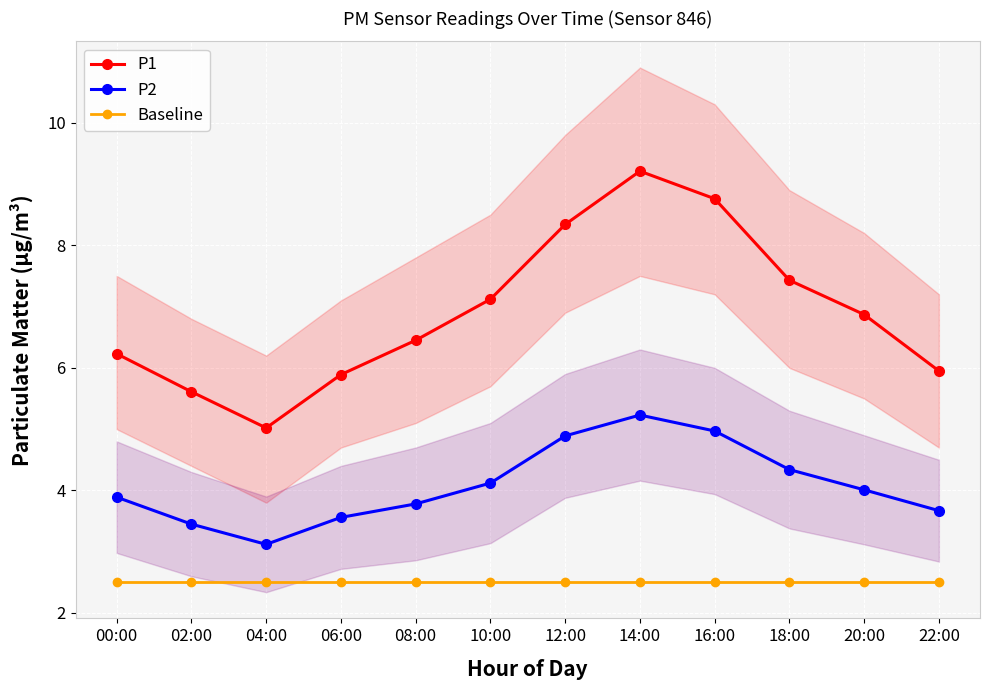

At how many categories does at least one series exceed 6?

8